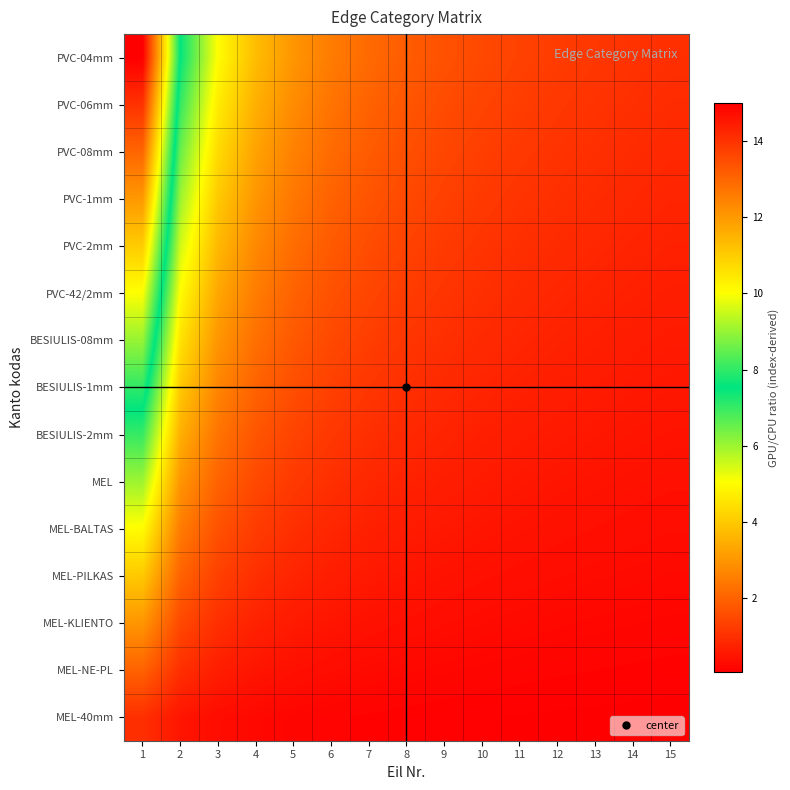

Reading left to right, extract all data points from this chart.

PVC-04mm: 1=15.0	2=7.5	3=5.0	4=3.7	5=3.0	6=2.5	7=2.1	8=1.9	9=1.7	10=1.5	11=1.4	12=1.2	13=1.2	14=1.1	15=1.0
PVC-06mm: 1=14.0	2=7.0	3=4.7	4=3.5	5=2.8	6=2.3	7=2.0	8=1.7	9=1.6	10=1.4	11=1.3	12=1.2	13=1.1	14=1.0	15=0.9
PVC-08mm: 1=13.0	2=6.5	3=4.3	4=3.2	5=2.6	6=2.2	7=1.9	8=1.6	9=1.4	10=1.3	11=1.2	12=1.1	13=1.0	14=0.9	15=0.9
PVC-1mm: 1=12.0	2=6.0	3=4.0	4=3.0	5=2.4	6=2.0	7=1.7	8=1.5	9=1.3	10=1.2	11=1.1	12=1.0	13=0.9	14=0.9	15=0.8
PVC-2mm: 1=11.0	2=5.5	3=3.7	4=2.7	5=2.2	6=1.8	7=1.6	8=1.4	9=1.2	10=1.1	11=1.0	12=0.9	13=0.8	14=0.8	15=0.7
PVC-42/2mm: 1=10.0	2=5.0	3=3.3	4=2.5	5=2.0	6=1.7	7=1.4	8=1.2	9=1.1	10=1.0	11=0.9	12=0.8	13=0.8	14=0.7	15=0.7
BESIULIS-08mm: 1=9.0	2=4.5	3=3.0	4=2.2	5=1.8	6=1.5	7=1.3	8=1.1	9=1.0	10=0.9	11=0.8	12=0.7	13=0.7	14=0.6	15=0.6
BESIULIS-1mm: 1=8.0	2=4.0	3=2.7	4=2.0	5=1.6	6=1.3	7=1.1	8=1.0	9=0.9	10=0.8	11=0.7	12=0.7	13=0.6	14=0.6	15=0.5
BESIULIS-2mm: 1=7.0	2=3.5	3=2.3	4=1.7	5=1.4	6=1.2	7=1.0	8=0.9	9=0.8	10=0.7	11=0.6	12=0.6	13=0.5	14=0.5	15=0.5
MEL: 1=6.0	2=3.0	3=2.0	4=1.5	5=1.2	6=1.0	7=0.9	8=0.7	9=0.7	10=0.6	11=0.5	12=0.5	13=0.5	14=0.4	15=0.4
MEL-BALTAS: 1=5.0	2=2.5	3=1.7	4=1.2	5=1.0	6=0.8	7=0.7	8=0.6	9=0.6	10=0.5	11=0.5	12=0.4	13=0.4	14=0.4	15=0.3
MEL-PILKAS: 1=4.0	2=2.0	3=1.3	4=1.0	5=0.8	6=0.7	7=0.6	8=0.5	9=0.4	10=0.4	11=0.4	12=0.3	13=0.3	14=0.3	15=0.3
MEL-KLIENTO: 1=3.0	2=1.5	3=1.0	4=0.7	5=0.6	6=0.5	7=0.4	8=0.4	9=0.3	10=0.3	11=0.3	12=0.2	13=0.2	14=0.2	15=0.2
MEL-NE-PL: 1=2.0	2=1.0	3=0.7	4=0.5	5=0.4	6=0.3	7=0.3	8=0.2	9=0.2	10=0.2	11=0.2	12=0.2	13=0.2	14=0.1	15=0.1
MEL-40mm: 1=1.0	2=0.5	3=0.3	4=0.2	5=0.2	6=0.2	7=0.1	8=0.1	9=0.1	10=0.1	11=0.1	12=0.1	13=0.1	14=0.1	15=0.1